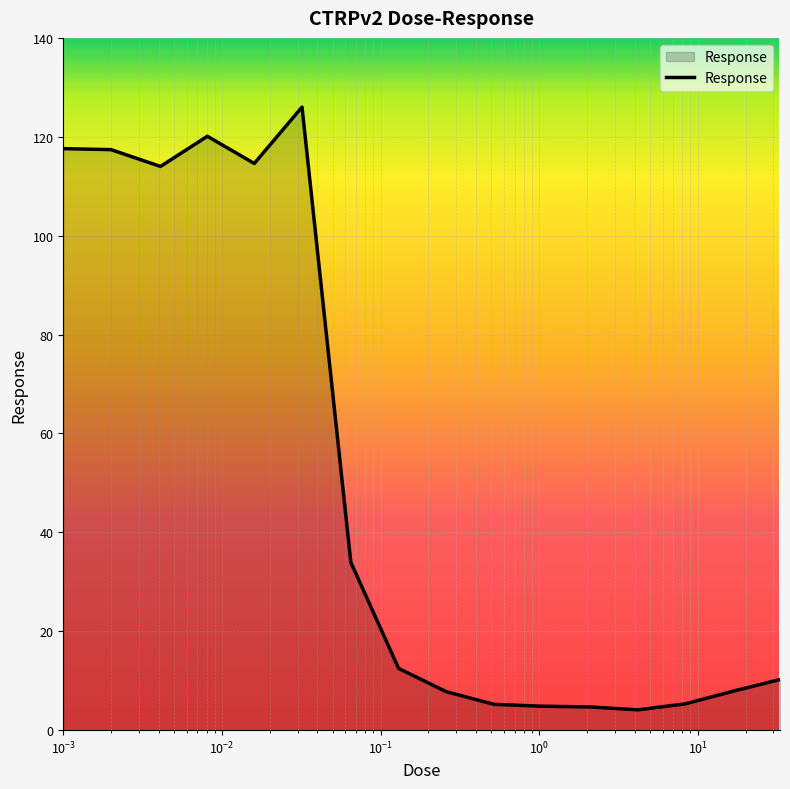

What is the smallest value displayed?

4.1